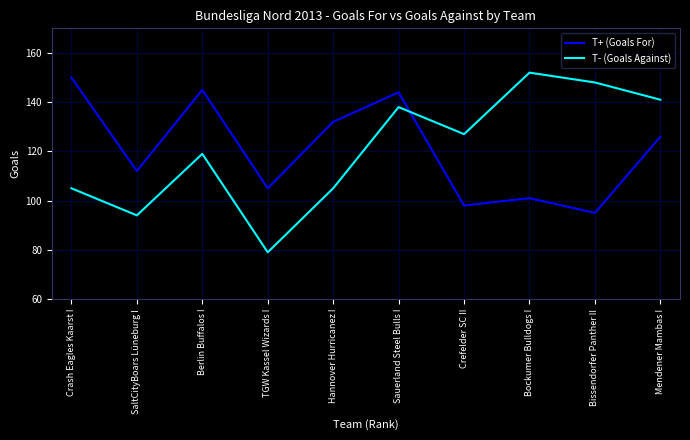

What position from the right is Bockumer Bulldogs I?

3